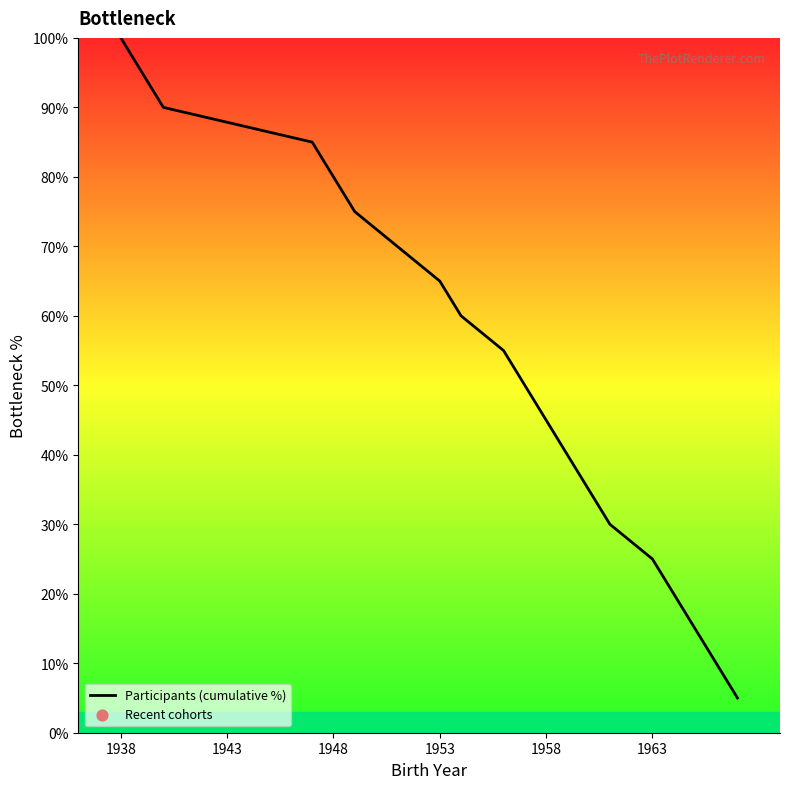

What is the difference between the maximum and minimum values?

95.0